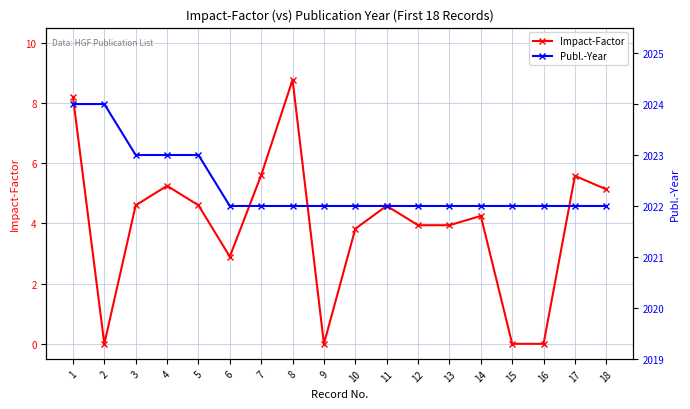

True or false: Publ.-Year and Impact-Factor intersect in this chart.

False